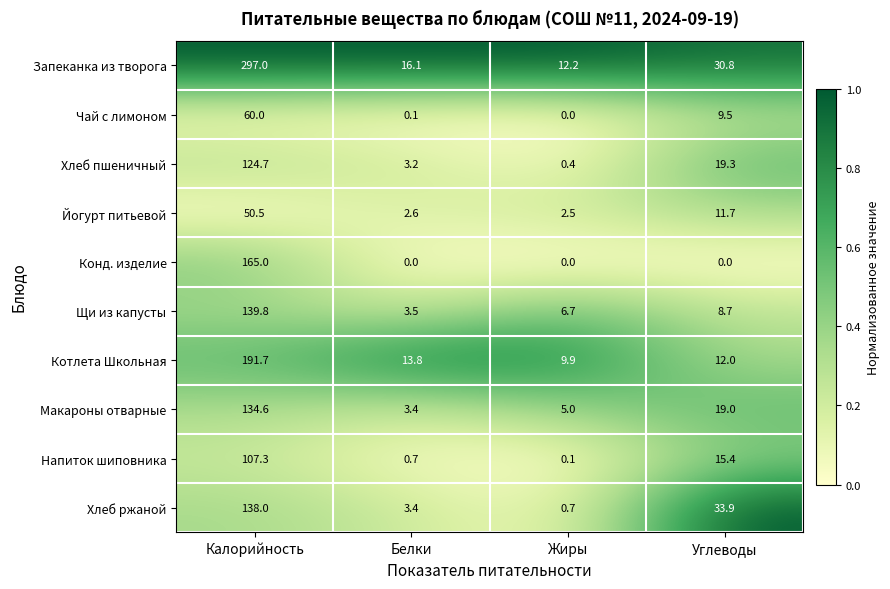

Count the number of data series in this chart.

10